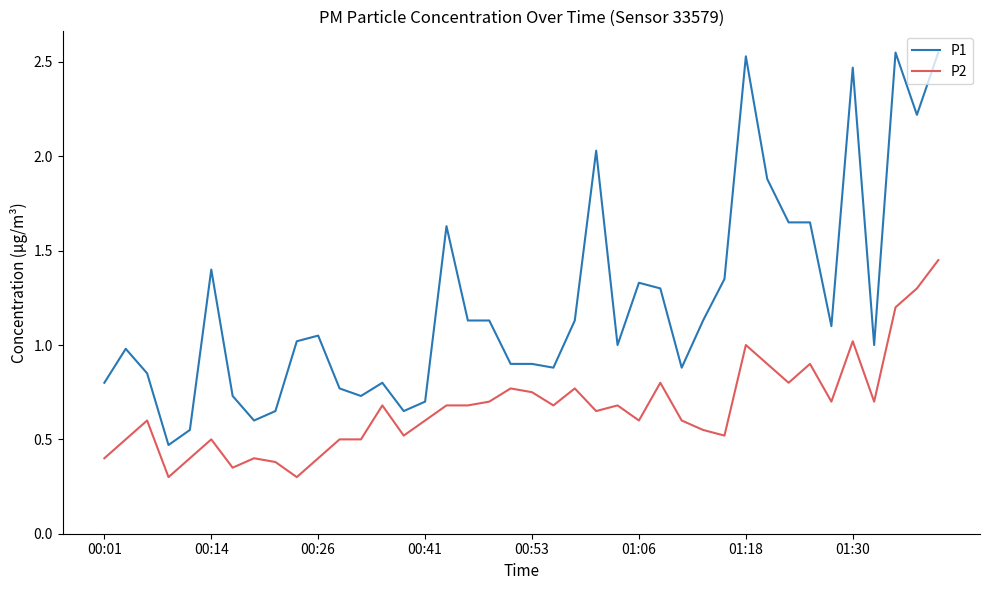

List the series in order of their overall mean, highest first.

P1, P2